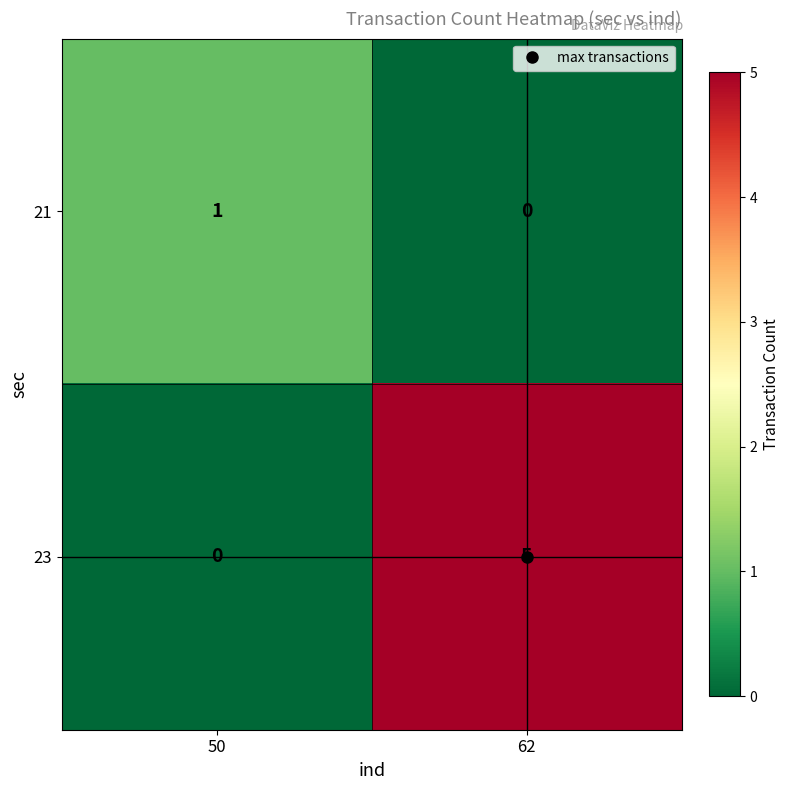

Is it true that 23 equals 0 at 50?

True